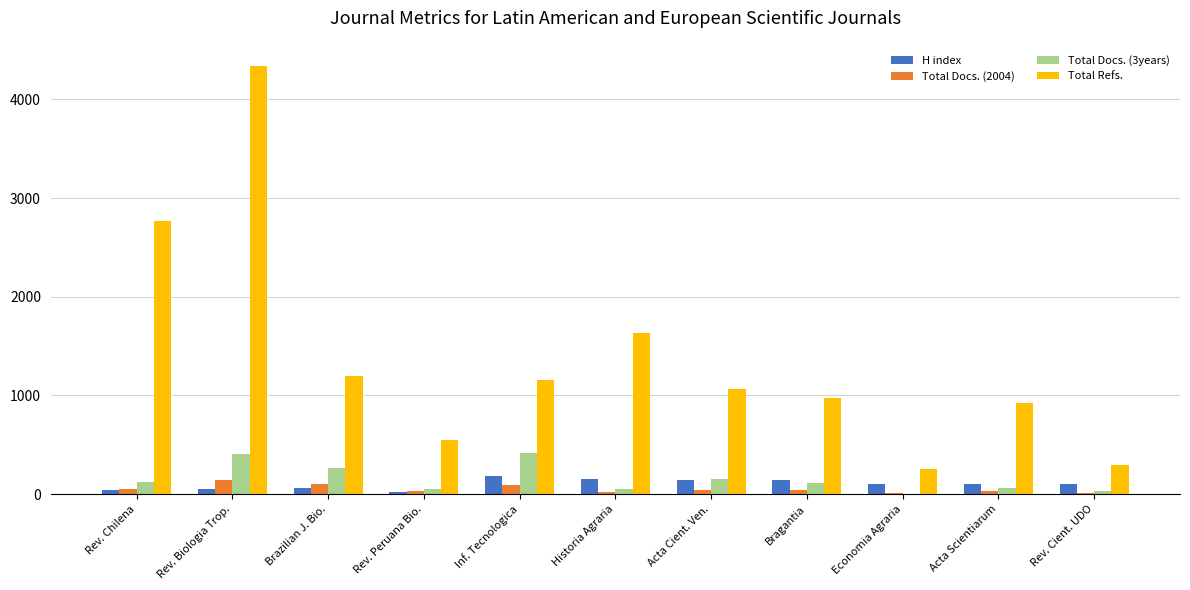

Which category has the highest value across all series?

Rev. Biologia Trop.